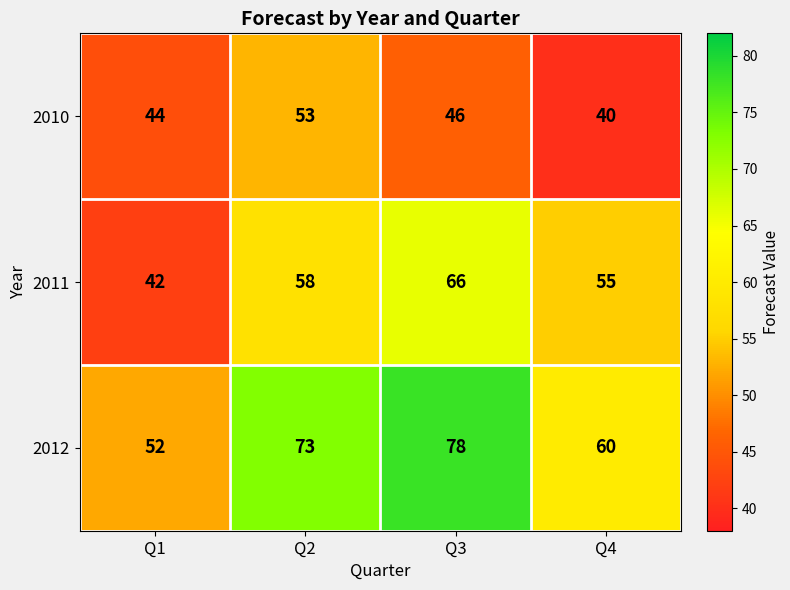

Which series has the largest total across all categories?

2012